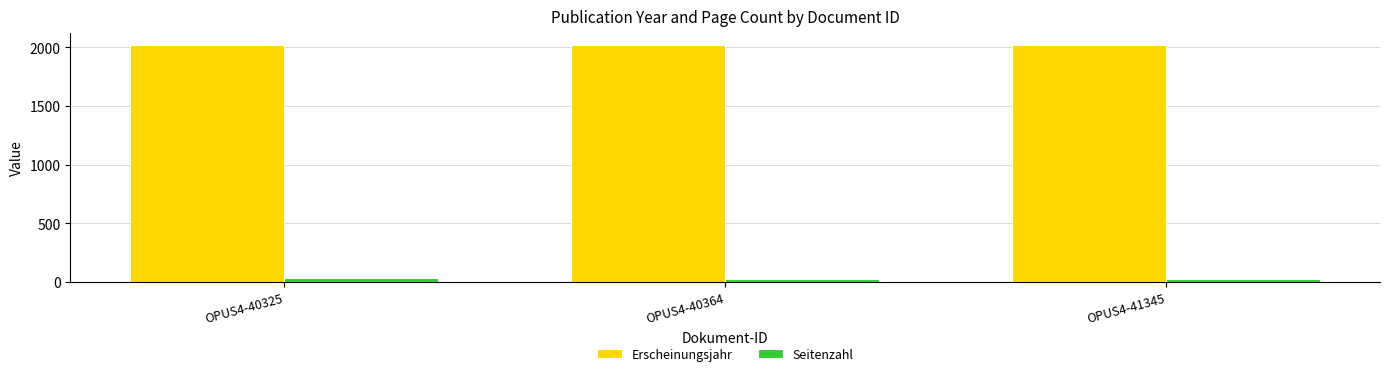

How many bars are there in total?

6